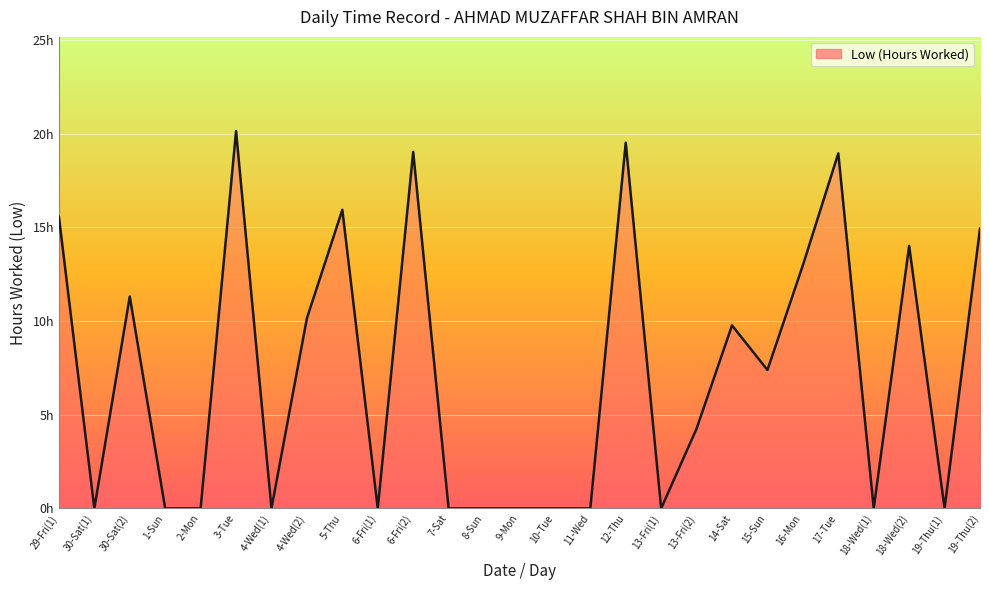

Does the chart display data point markers on the line(s)?

No